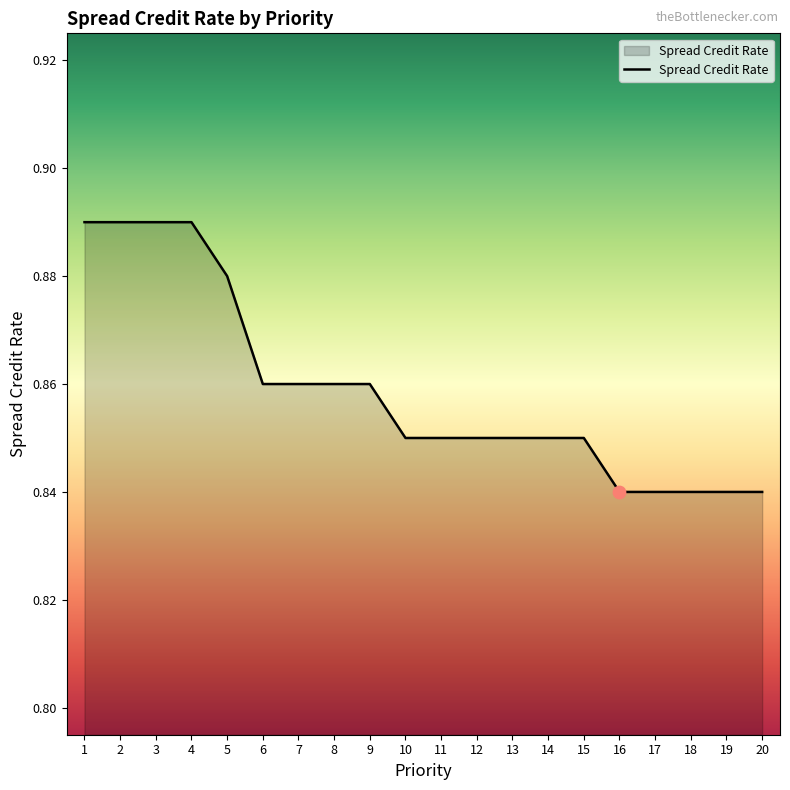

Between 6 and 5, which is larger?

5